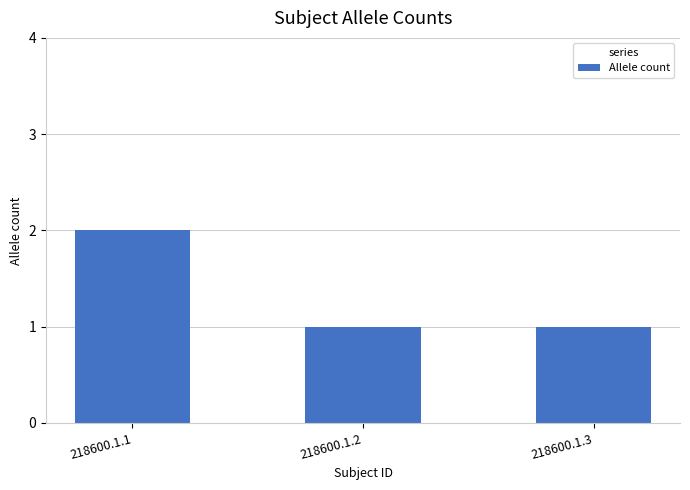

Count the number of categories in the chart.

3